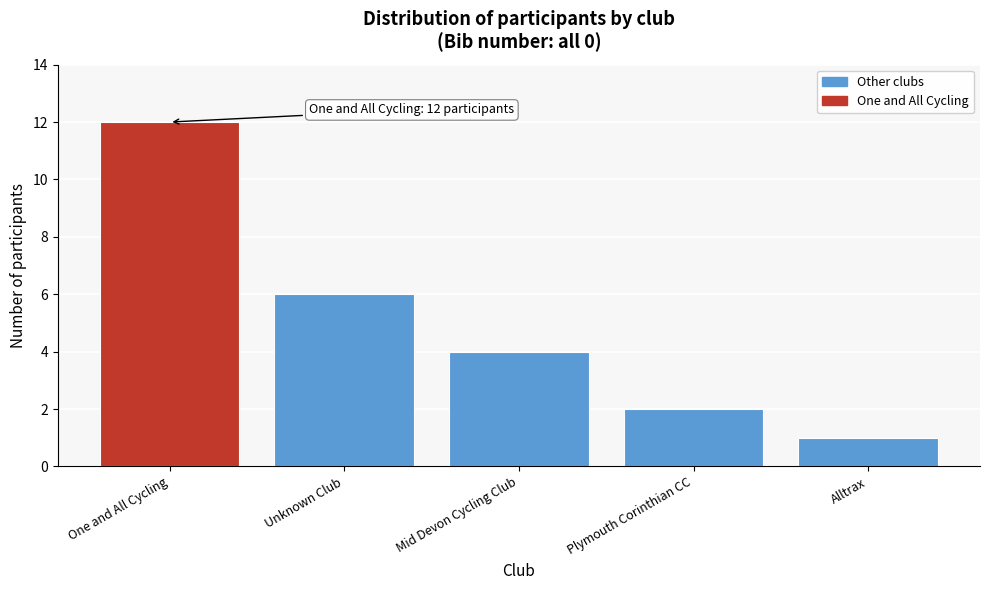

Reading left to right, list all the values displayed in this chart.

12	6	4	2	1